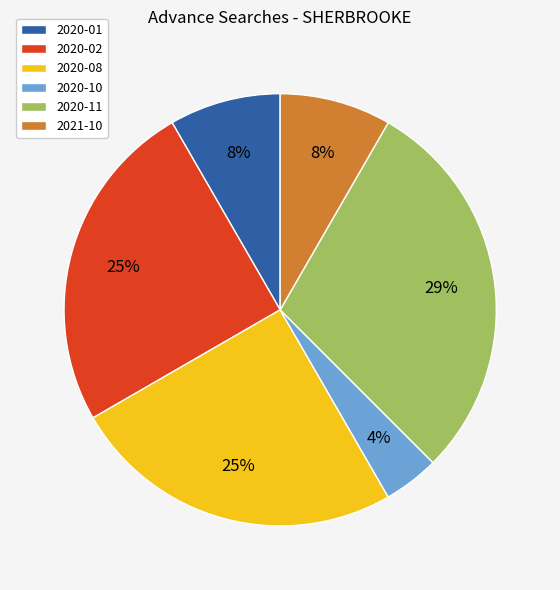

Does 2020-01 represent more than half of the total?

No